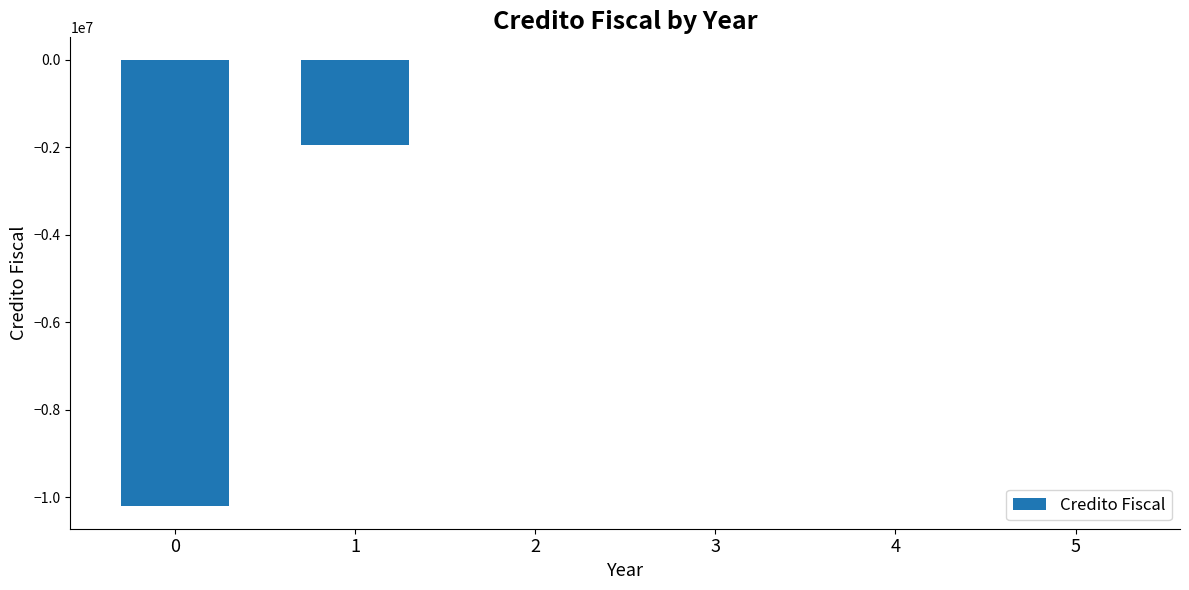

Is it true that the value at 3 is 0.0?

True